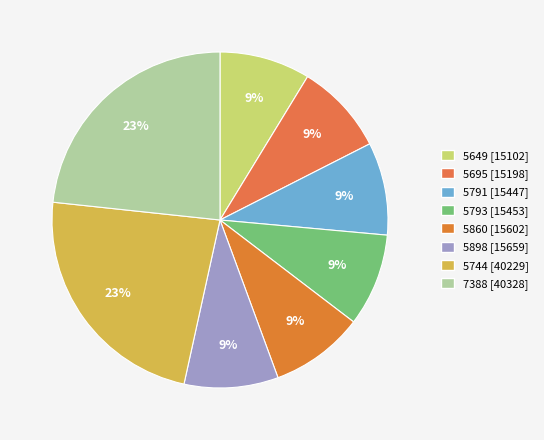

Count the number of slices in the pie.

8